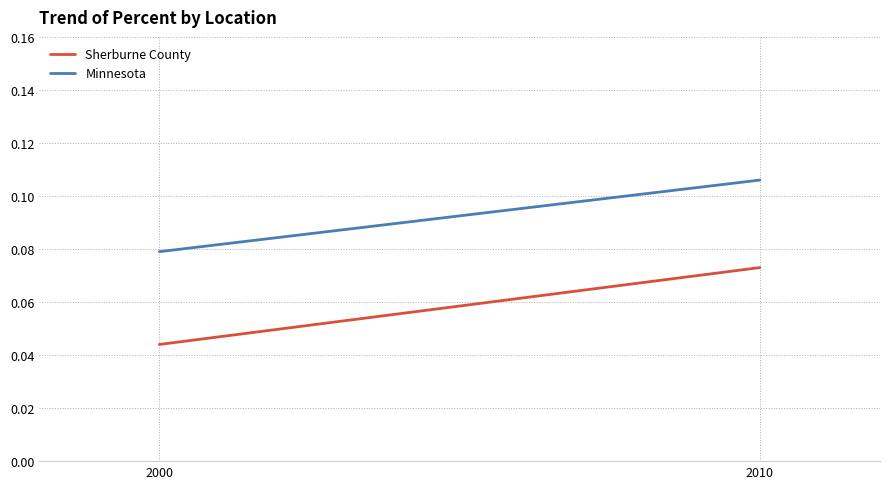

What is the value of the Sherburne County point at the 2nd from the left?

0.1